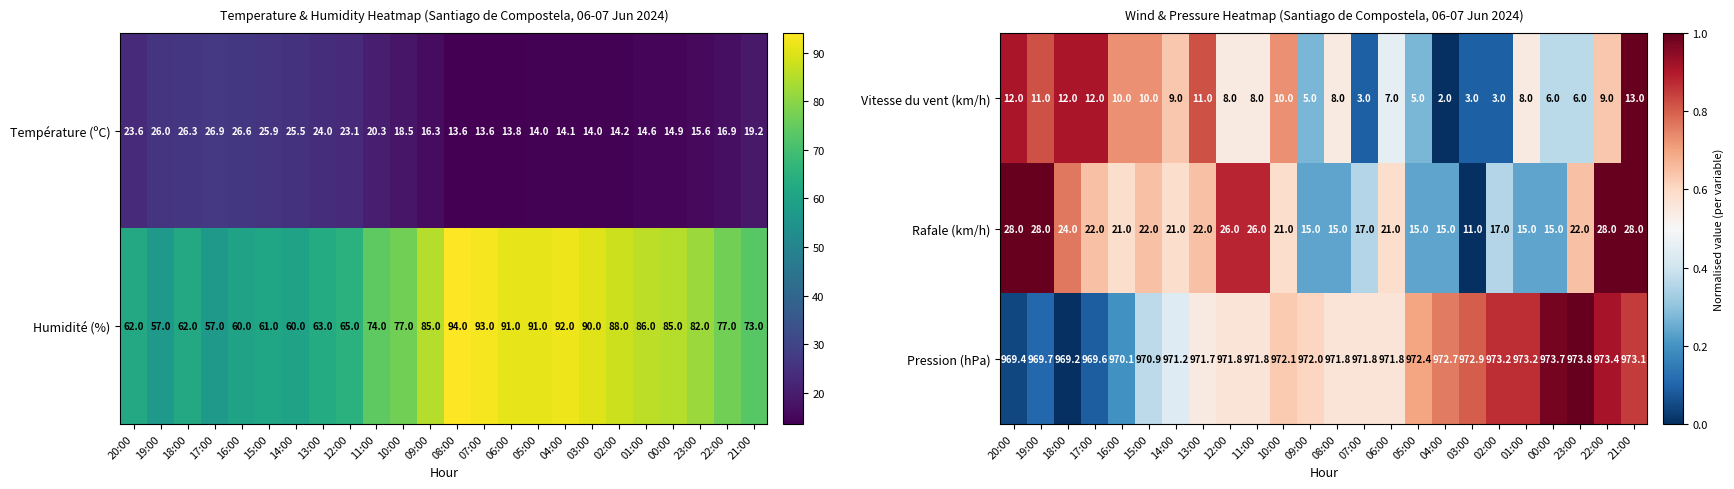

How many values in the Vitesse du vent (km/h) series are below 8?

9